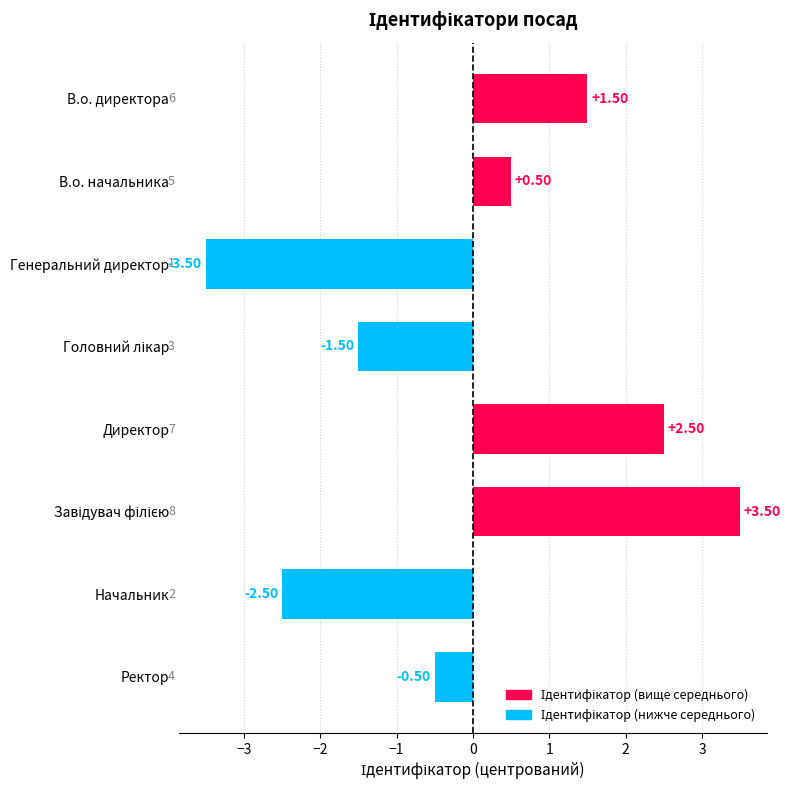

What is the label of the 6th bar from the bottom?

Генеральний директор